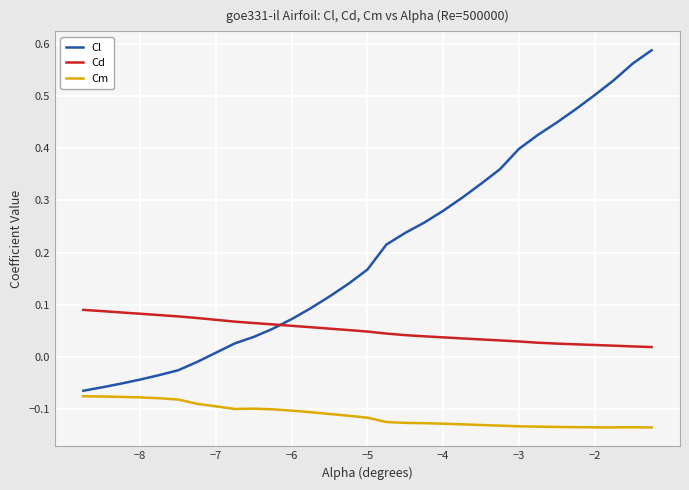

Which series has the largest total across all categories?

Cl